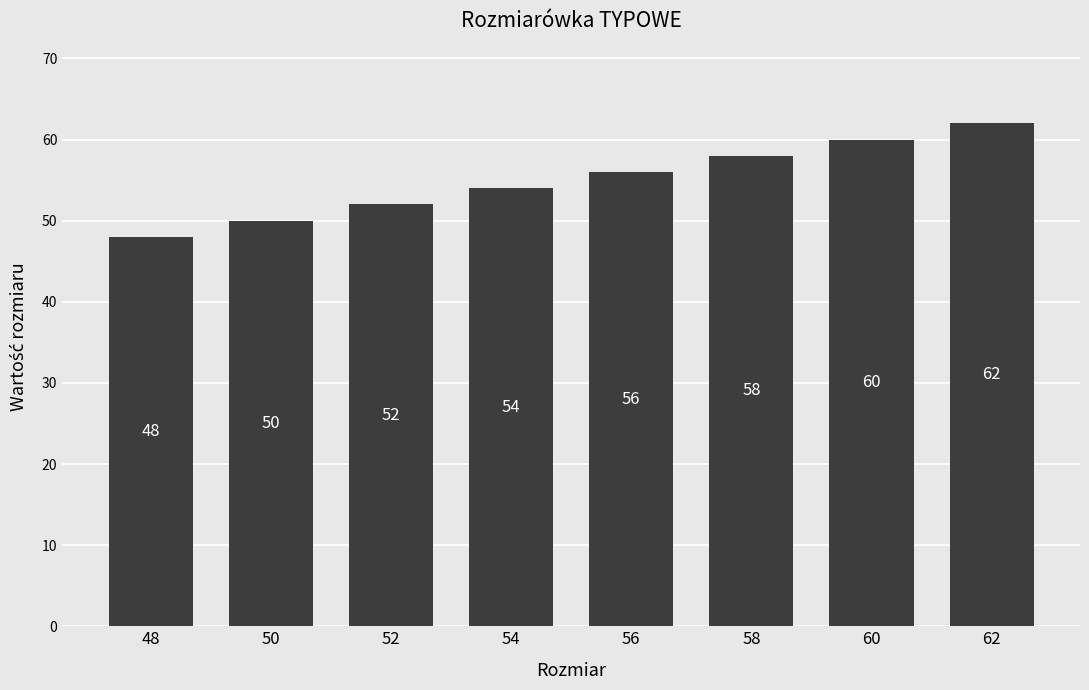

What is the value of the 1st bar from the left?

48